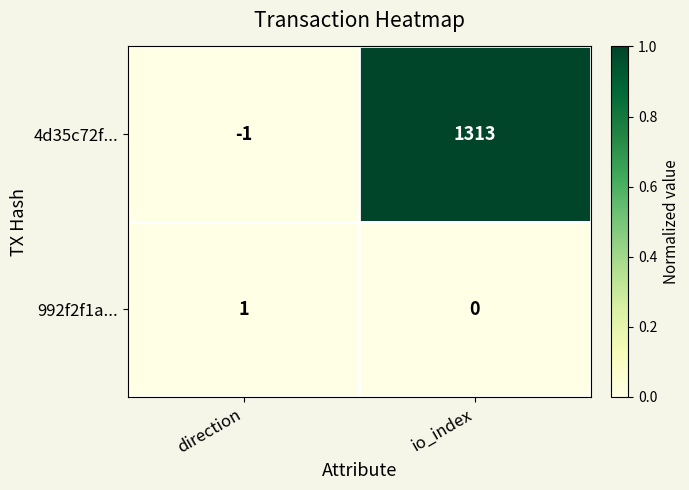

Which series has the widest spread of values?

4d35c72f...